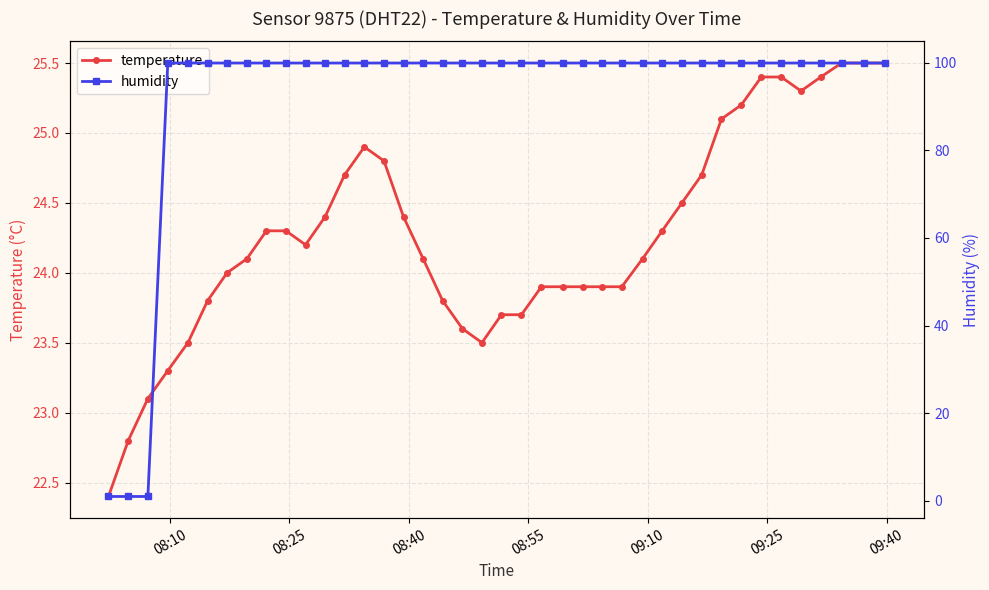

What is the highest value of the temperature series?

25.5